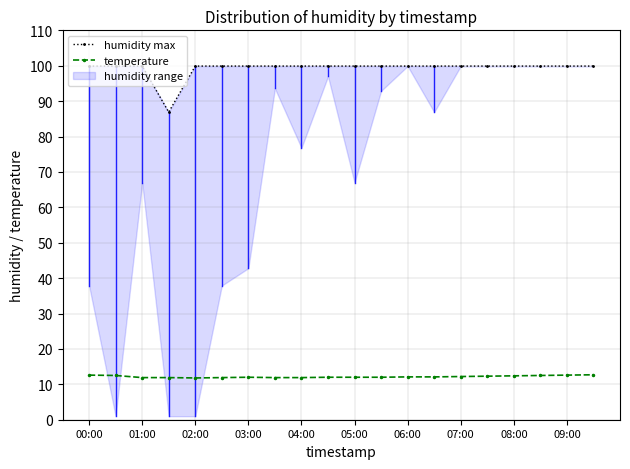

Is it true that temperature equals 6.1 at 09:00?

False